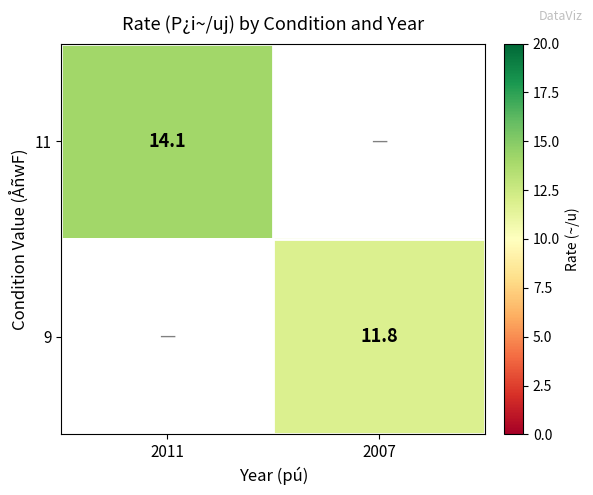

What is the smallest value displayed?

11.8